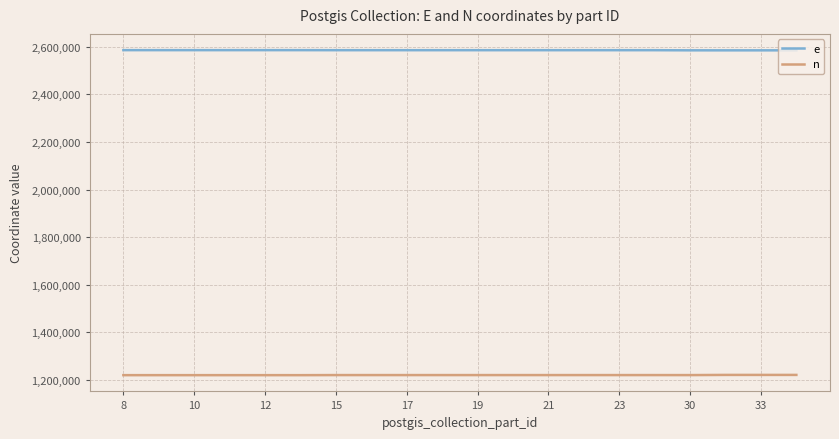

List the series in order of their peak value, highest first.

e, n